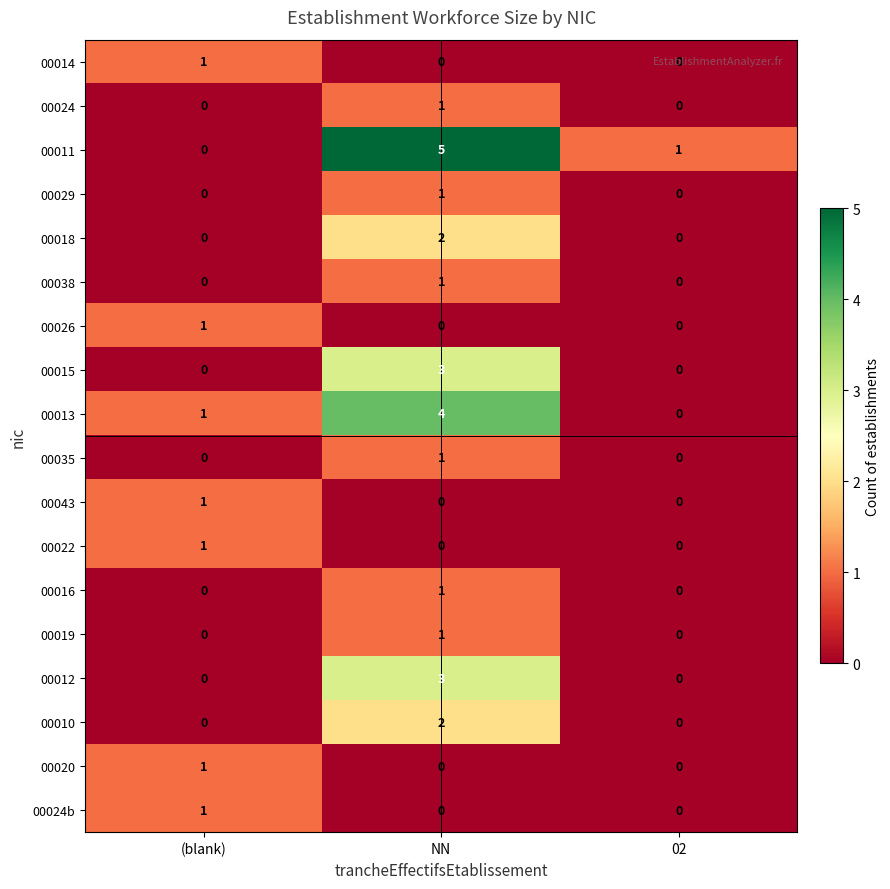

What is the maximum value for 00011?

5